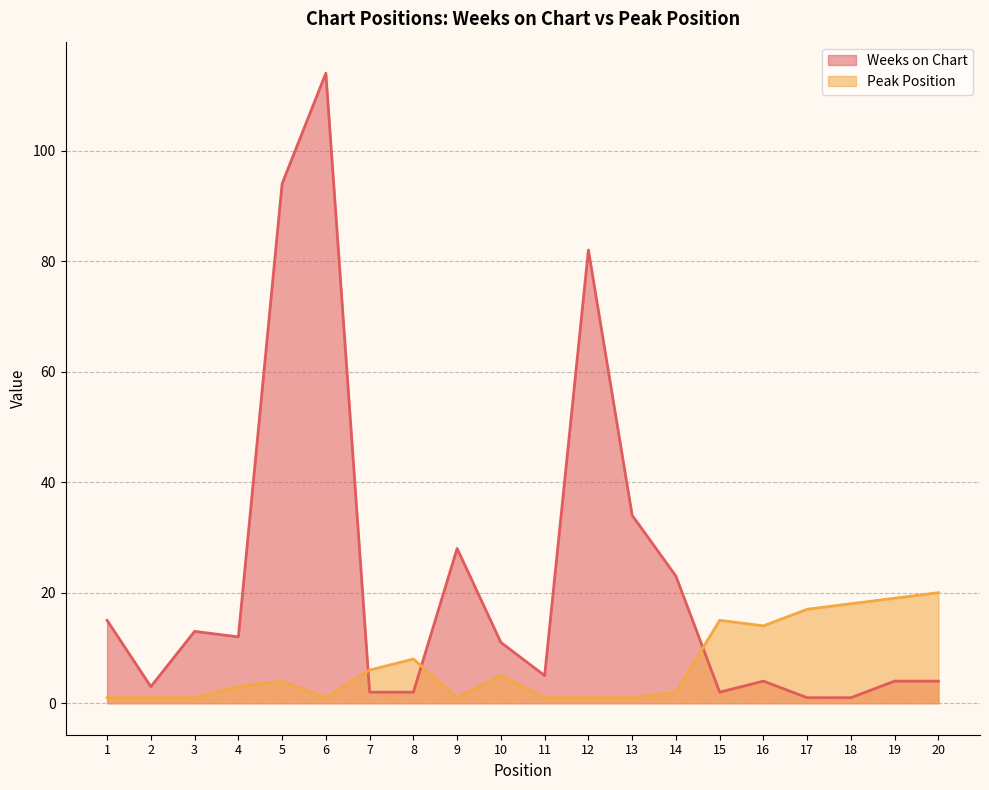

At 3, list the series in order from smallest to largest.

Peak Position, Weeks on Chart